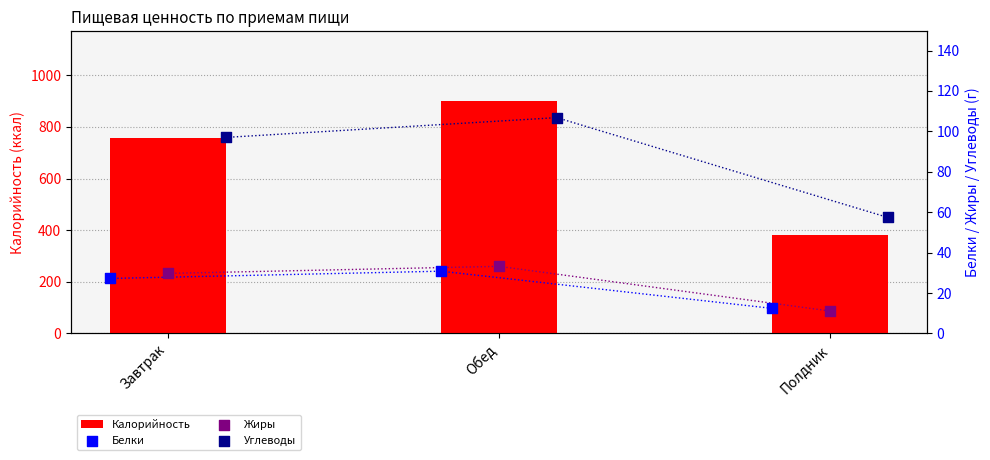

List the labels in order of Калорийность value, largest first.

Обед, Завтрак, Полдник